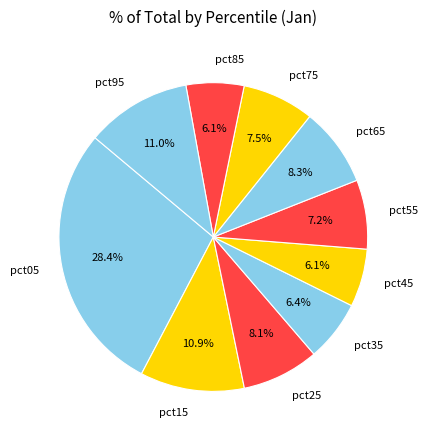

How many slices are in this pie chart?

10